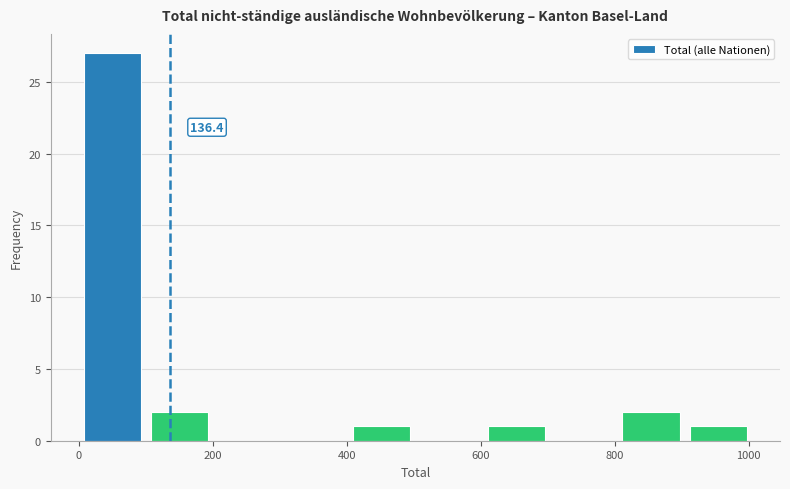

Over which range of the x-axis is the bar tallest?

0 to 100